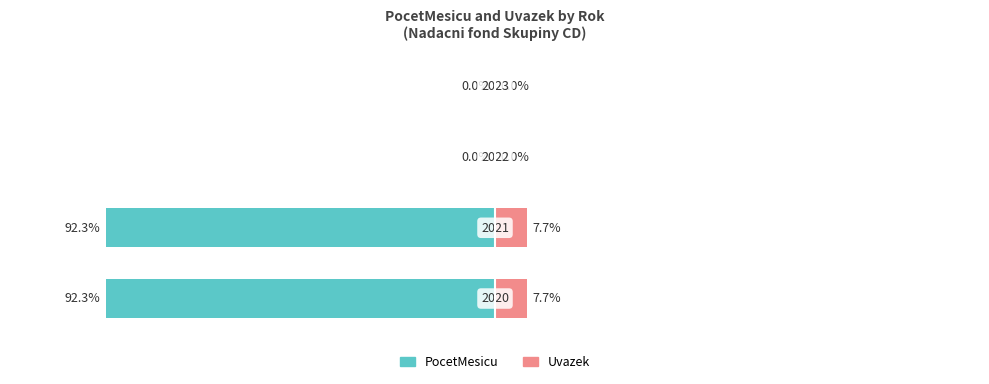

Reading left to right, what are all the values shown in this chart?

PocetMesicu: 0=-92.3	1=-92.3	2=0.0	3=0.0
Uvazek: 0=7.7	1=7.7	2=0.0	3=0.0